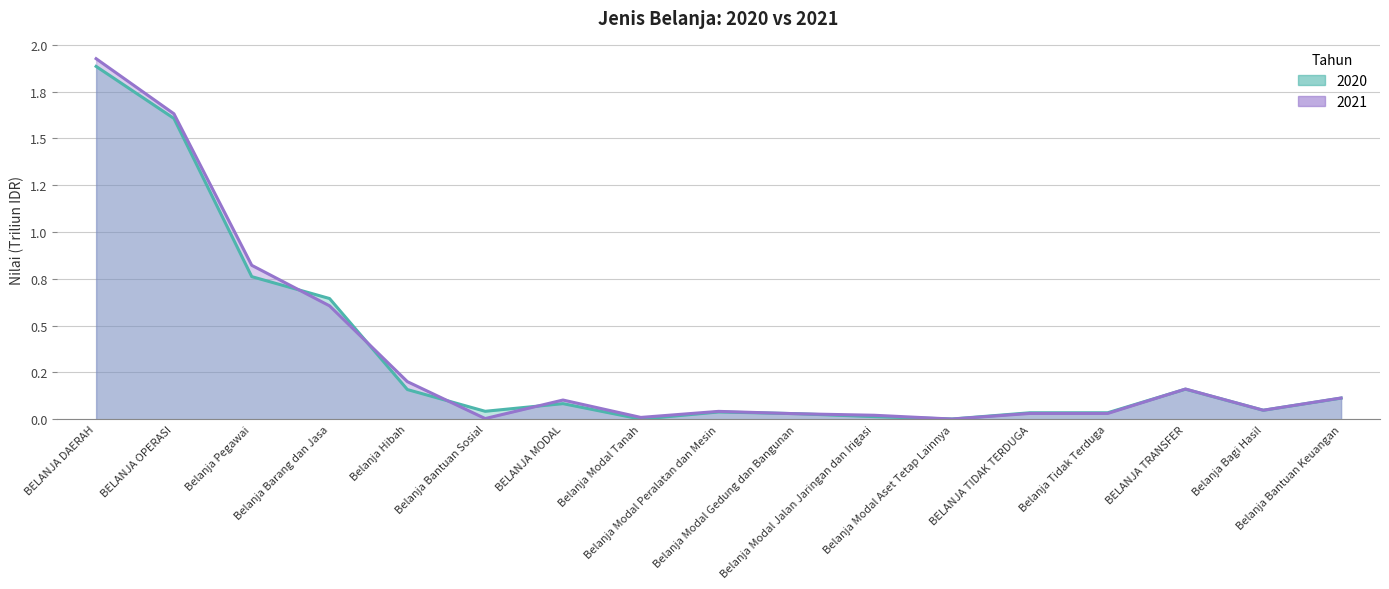

Which category has the lowest value across all series?

Belanja Modal Tanah